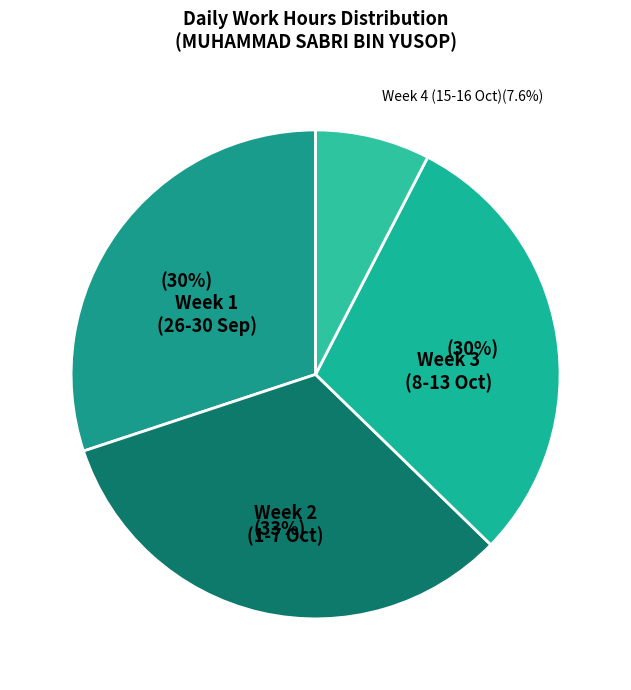

Is Week 1 (26-30 Sep) the majority of the pie?

No